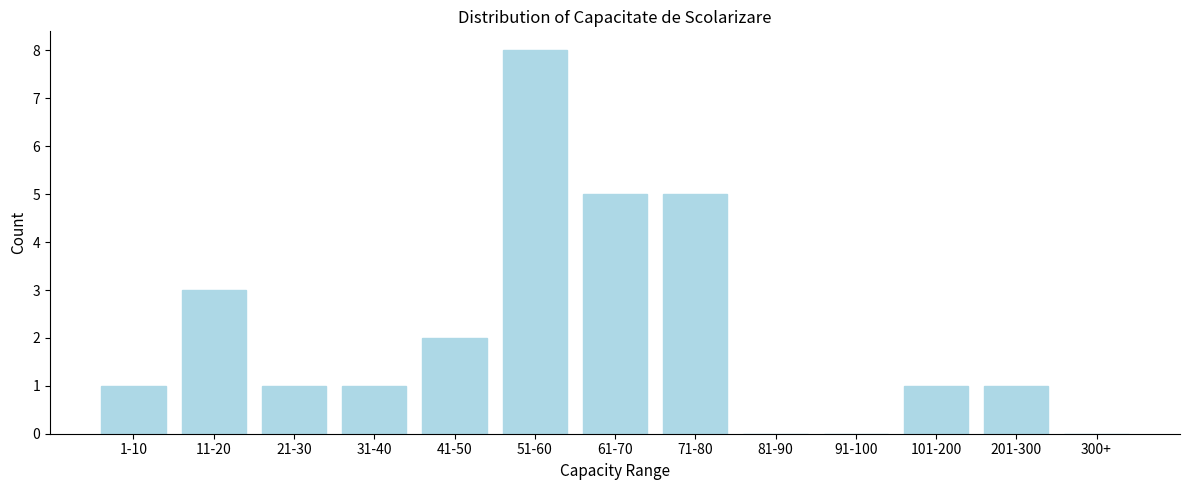

Reading left to right, transcribe all the data shown in this chart.

1-10=1	11-20=3	21-30=1	31-40=1	41-50=2	51-60=8	61-70=5	71-80=5	81-90=0	91-100=0	101-200=1	201-300=1	300+=0